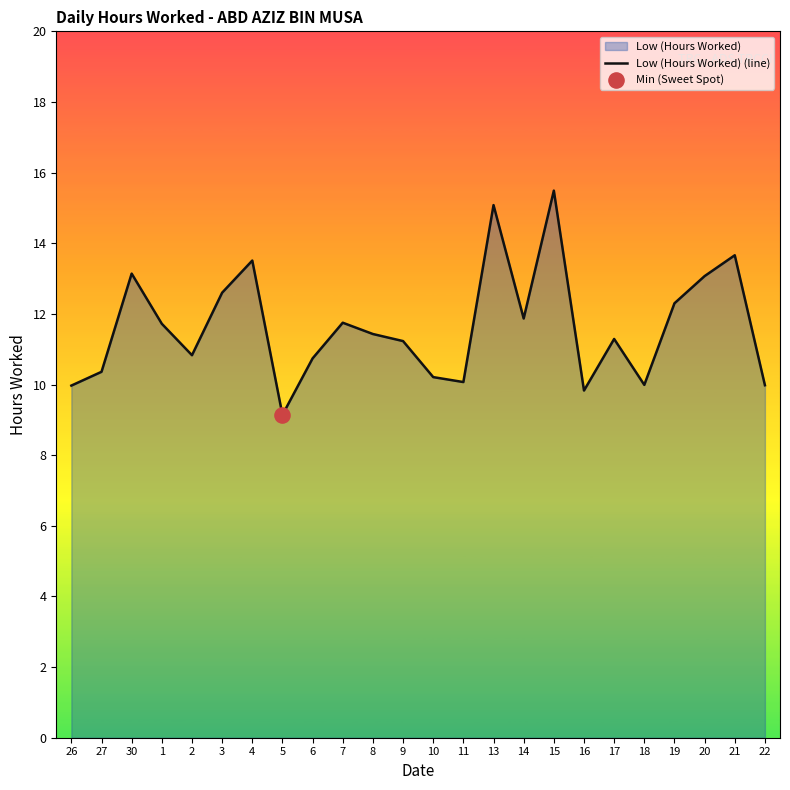

Which has a higher value, 17 or 2?

17